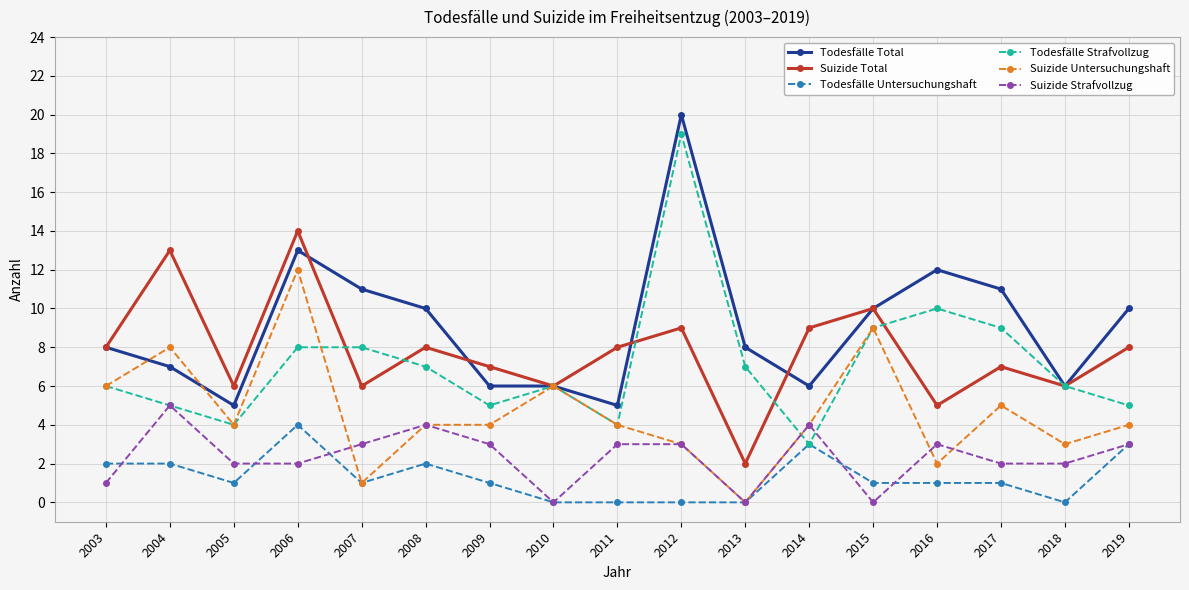

Which series has the largest total across all categories?

Todesfälle Total